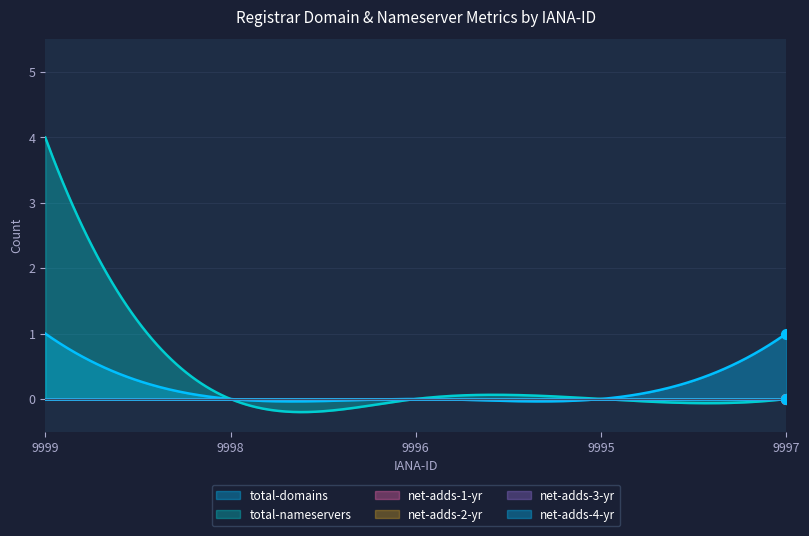

How many data points does each series have?

5